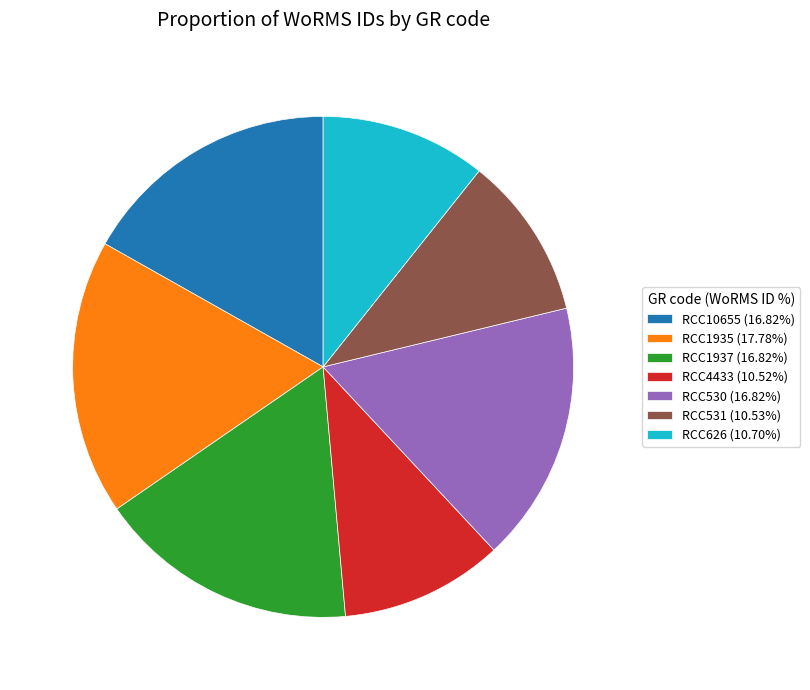

How many slices are in this pie chart?

7